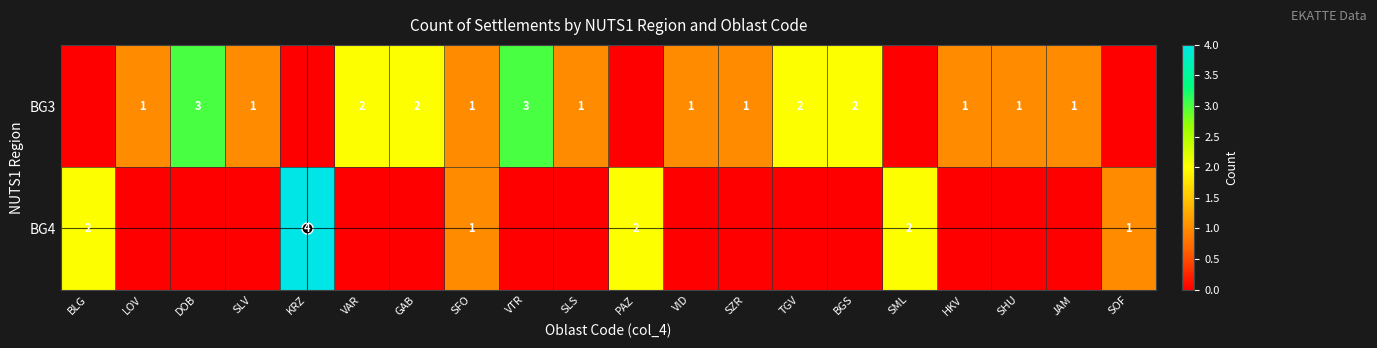

How many values in BG4 are above zero?

6